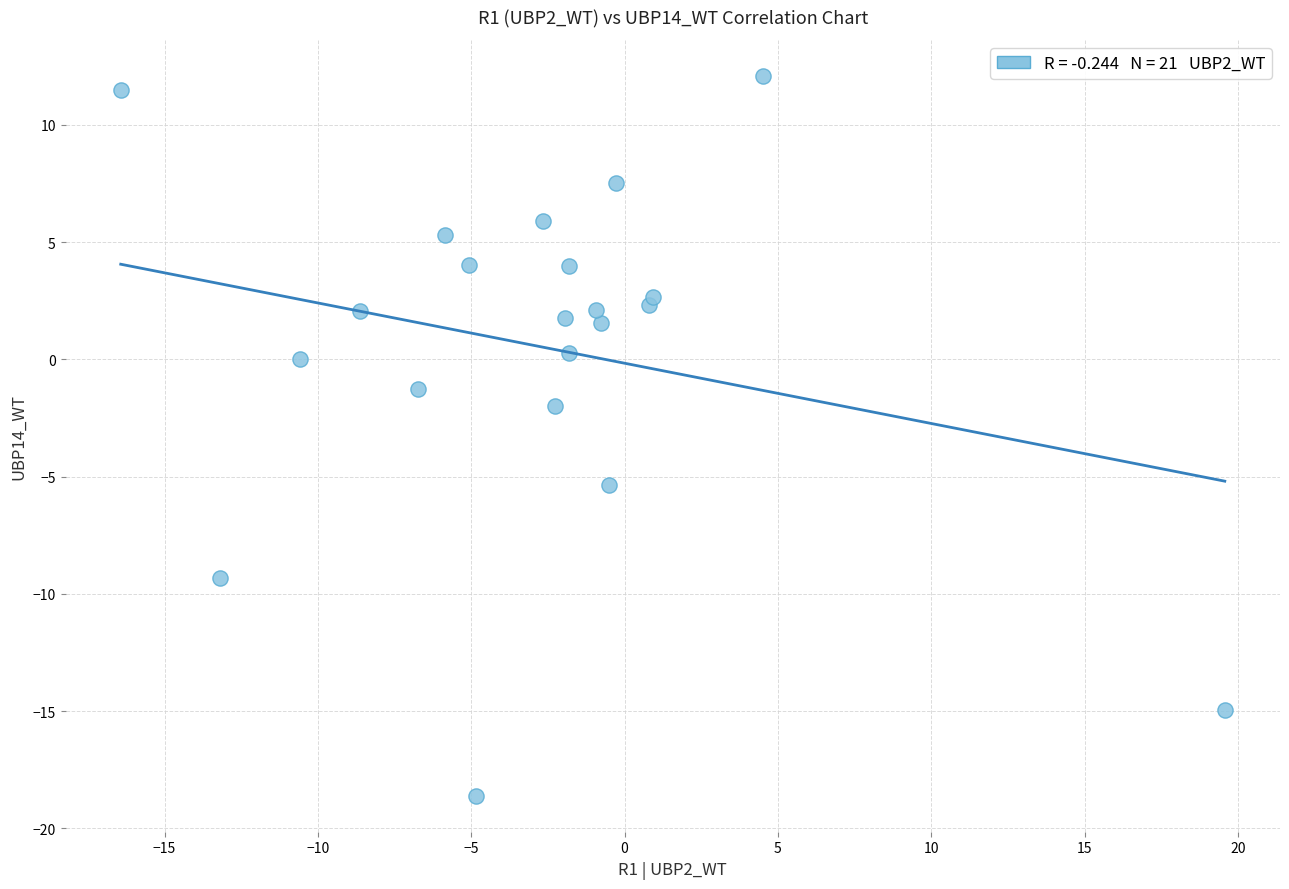

What Y value in the scatter plot is closest to -3?

-2.0